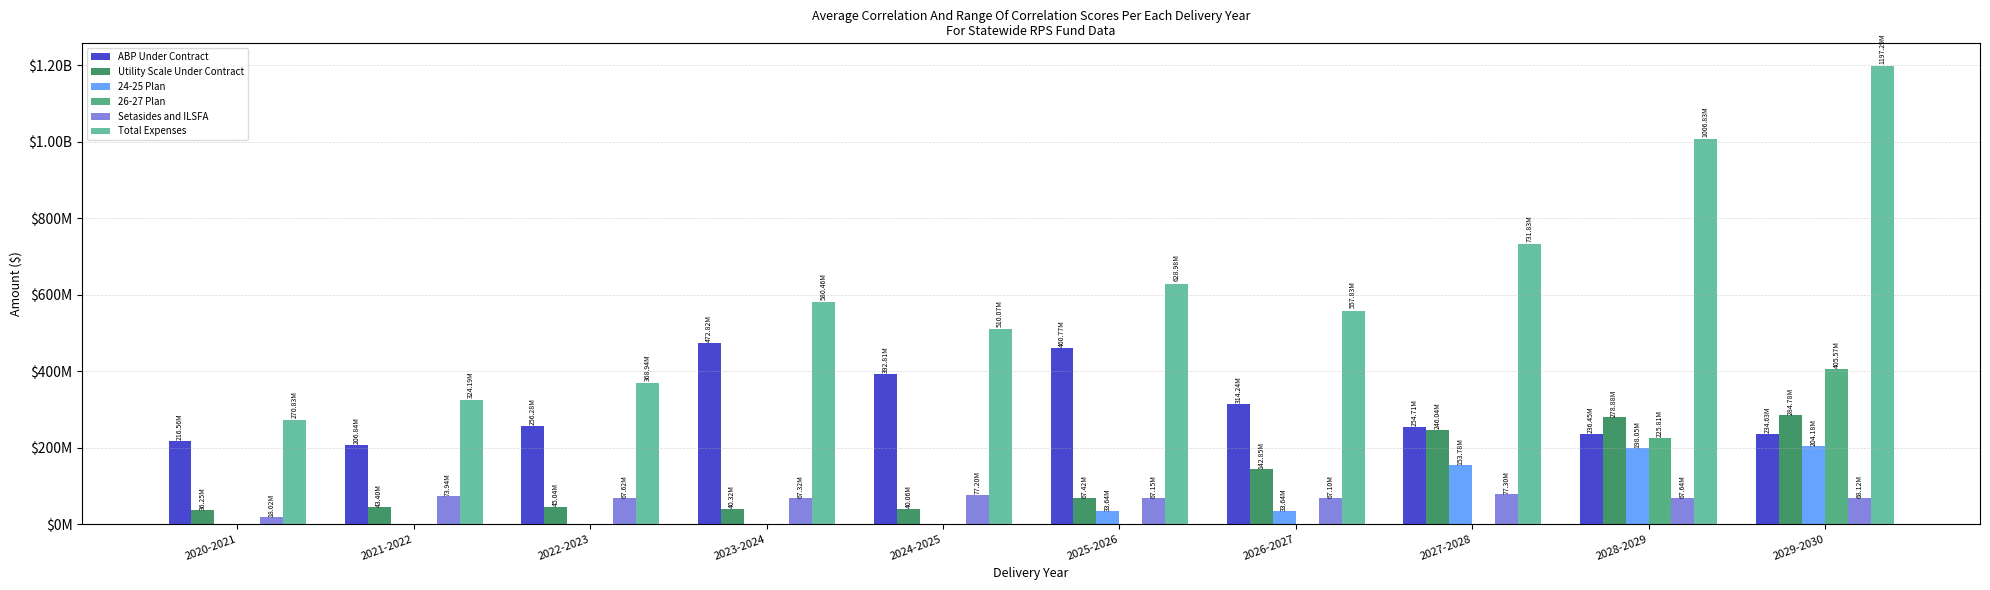

Where is ABP Under Contract nearest to the value 339831846?

2026-2027